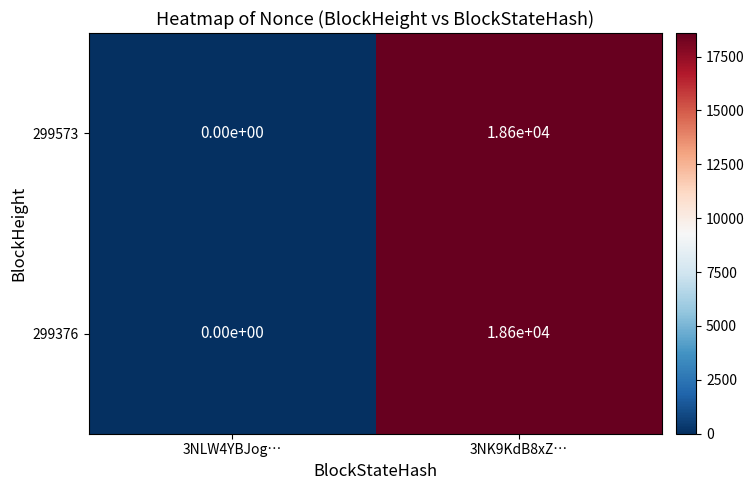

List the labels in order of 299573 value, largest first.

3NK9KdB8xZ…, 3NLW4YBJog…